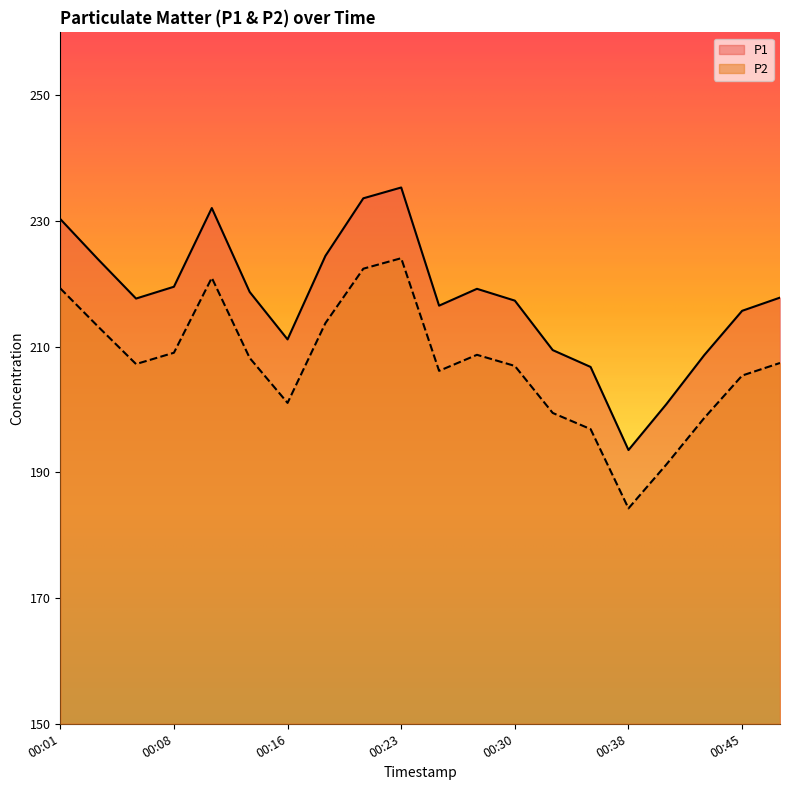

Which series has the largest total across all categories?

P1